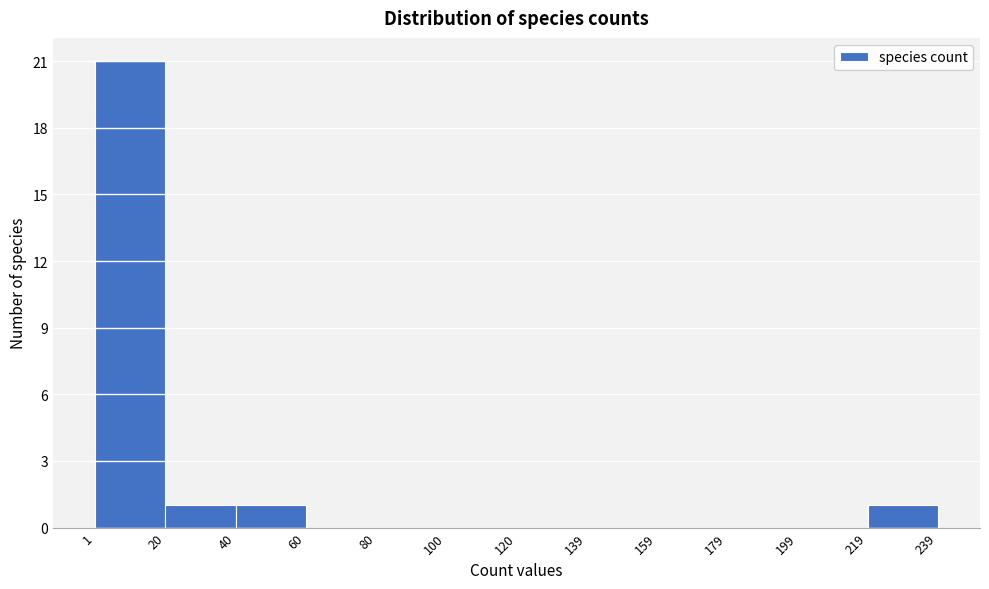

Reading left to right, list every bar in this chart as the range it spans on the x-axis followed by its height. The values are not printed on the chart, so give them approximately, as read against the axis.

1 to 20: 21
20 to 40: 1
40 to 60: 1
60 to 80: 0
80 to 100: 0
100 to 120: 0
120 to 139: 0
139 to 159: 0
159 to 179: 0
179 to 199: 0
199 to 219: 0
219 to 239: 1